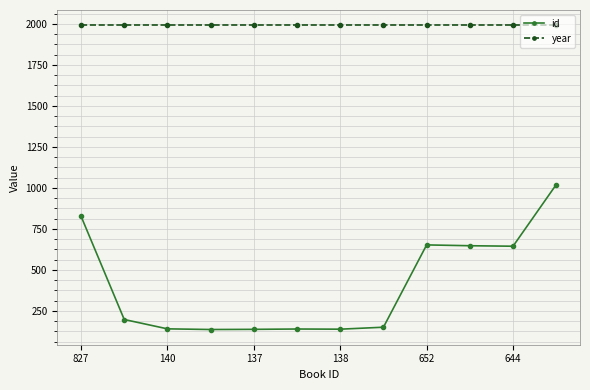

Rank the series by their maximum value, from highest to lowest.

year, id